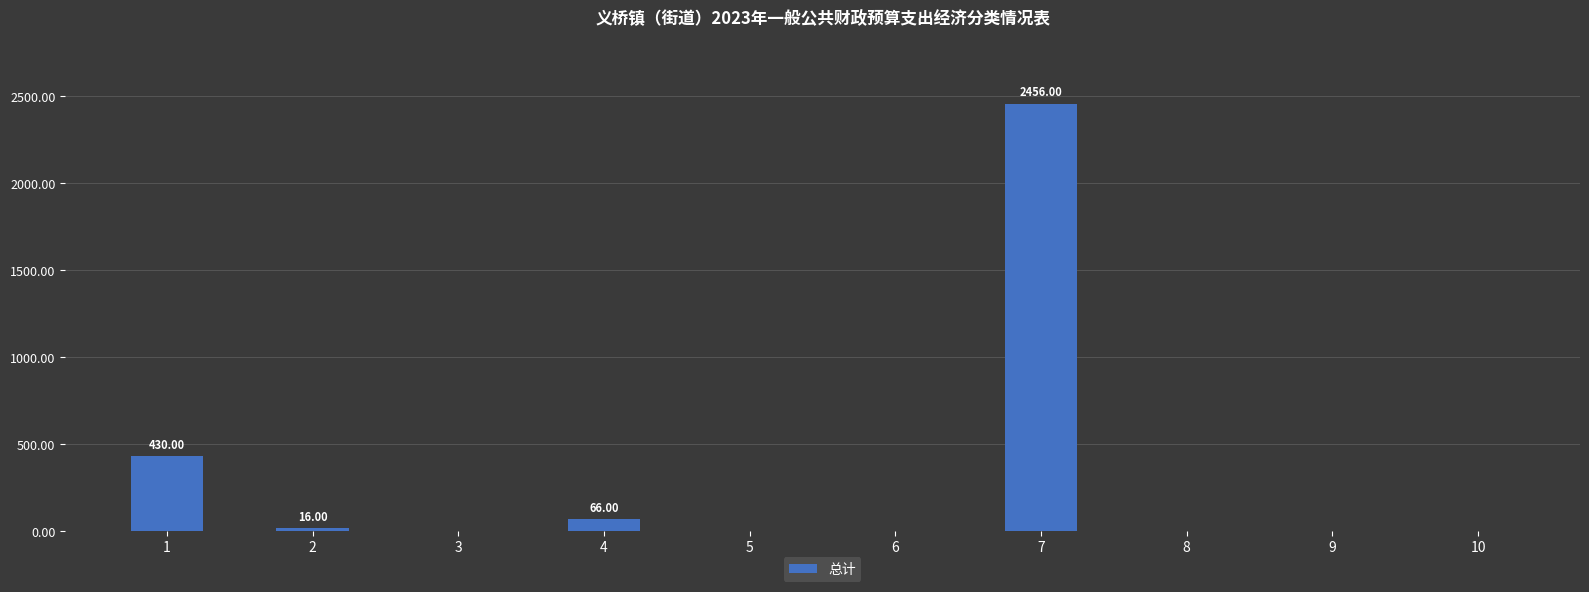

Reading left to right, extract all data points from this chart.

1=430	2=16	3=0	4=66	5=0	6=0	7=2456	8=0	9=0	10=0